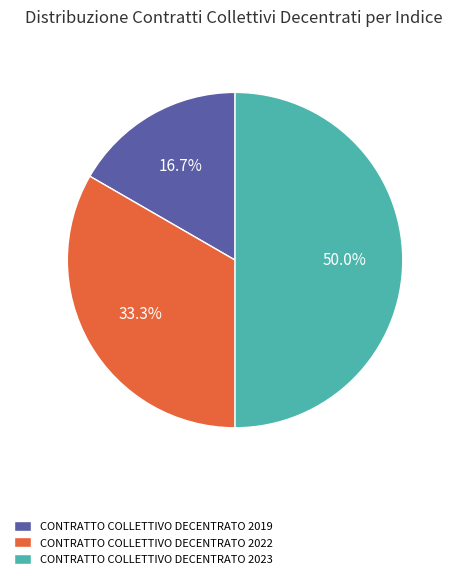

What is the smallest slice in the pie chart?

CONTRATTO COLLETTIVO DECENTRATO 2019